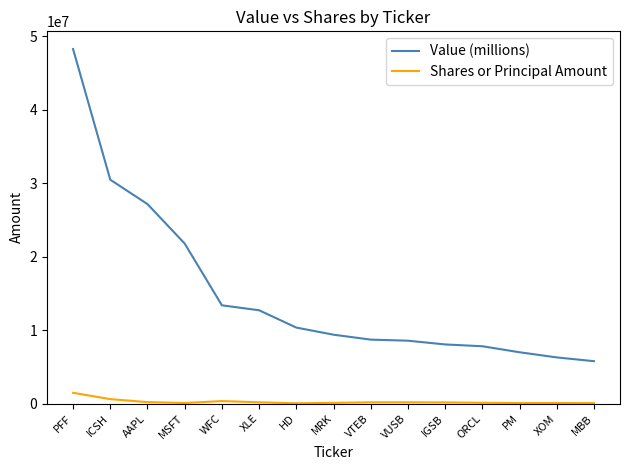

Read the Shares or Principal Amount value at VUSB, to the nearest 50.

174050